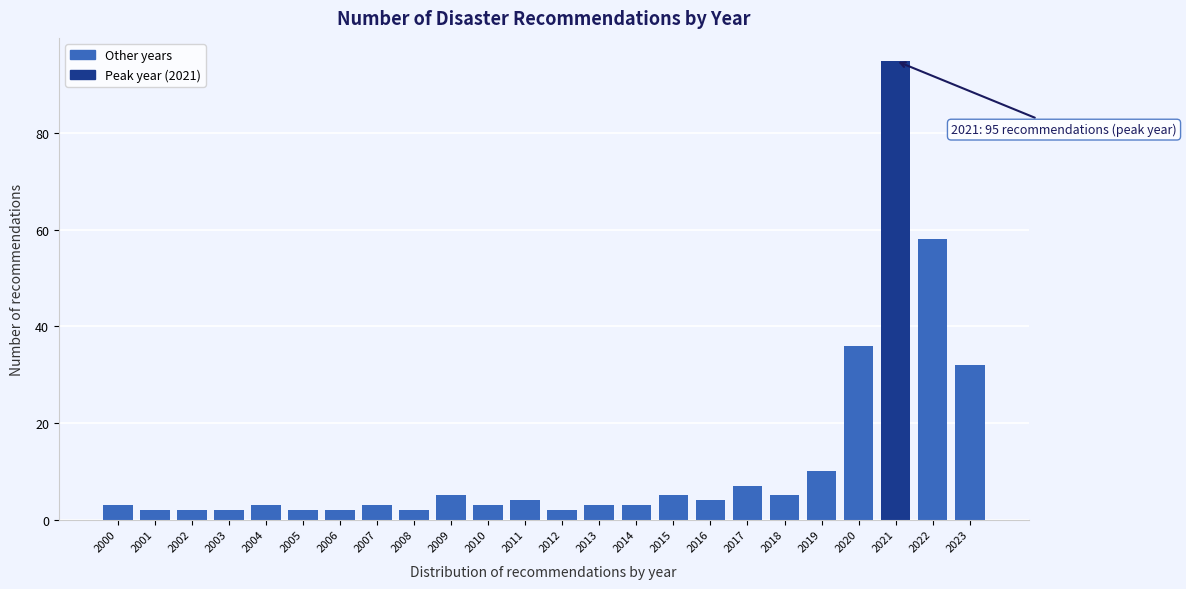

Reading left to right, extract all data points from this chart.

3	2	2	2	3	2	2	3	2	5	3	4	2	3	3	5	4	7	5	10	36	95	58	32